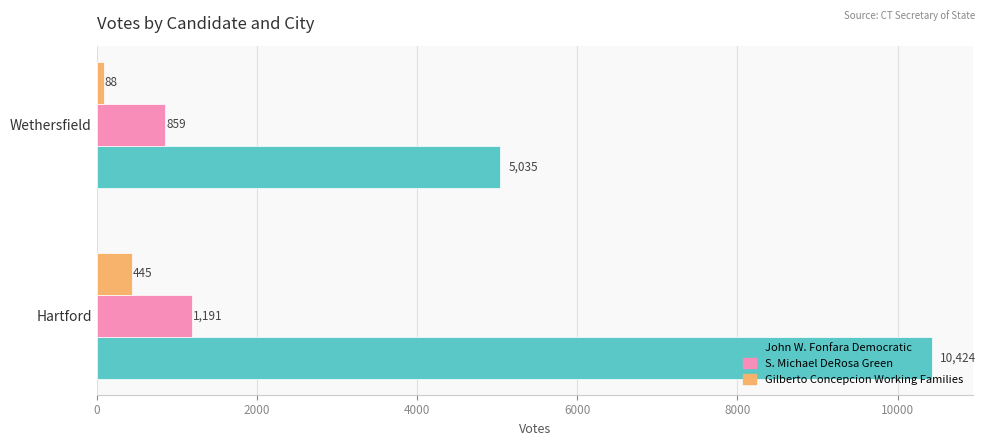

What is the difference between the maximum and minimum values in the Gilberto Concepcion Working Families series?

357